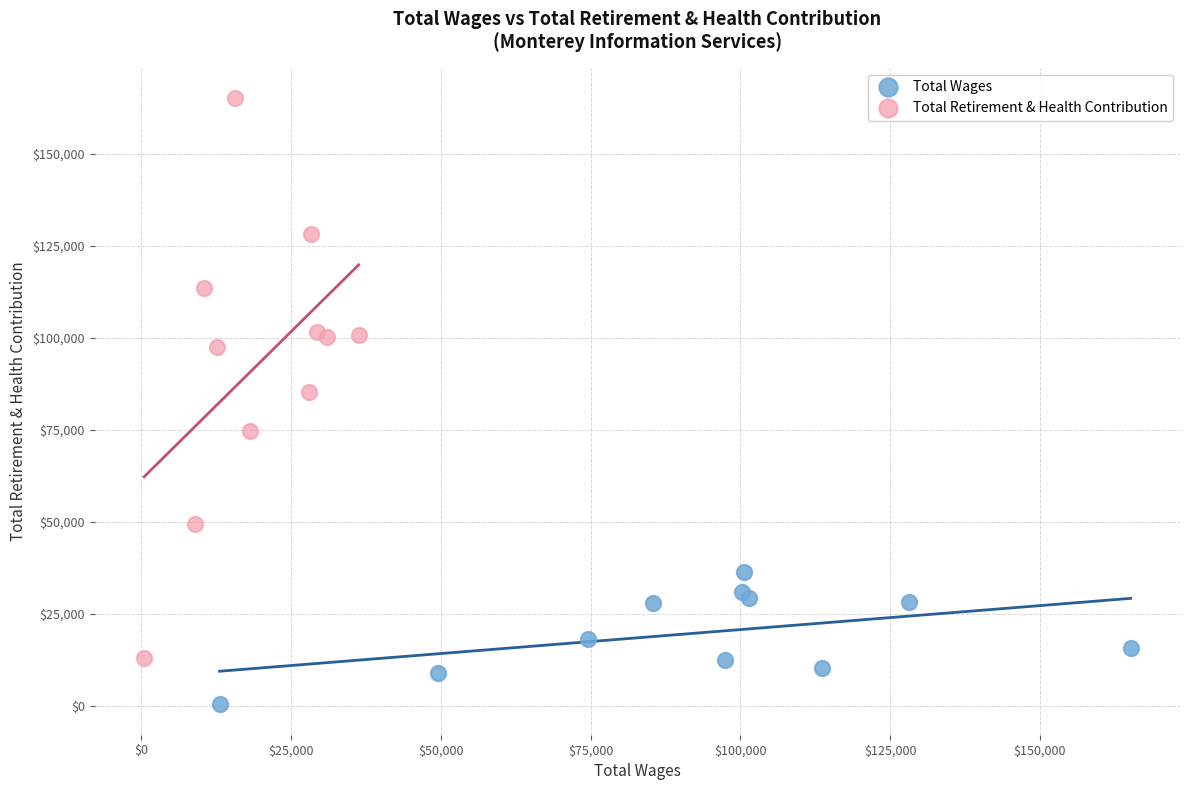

Which series contains the lowest Y value?

Total Wages